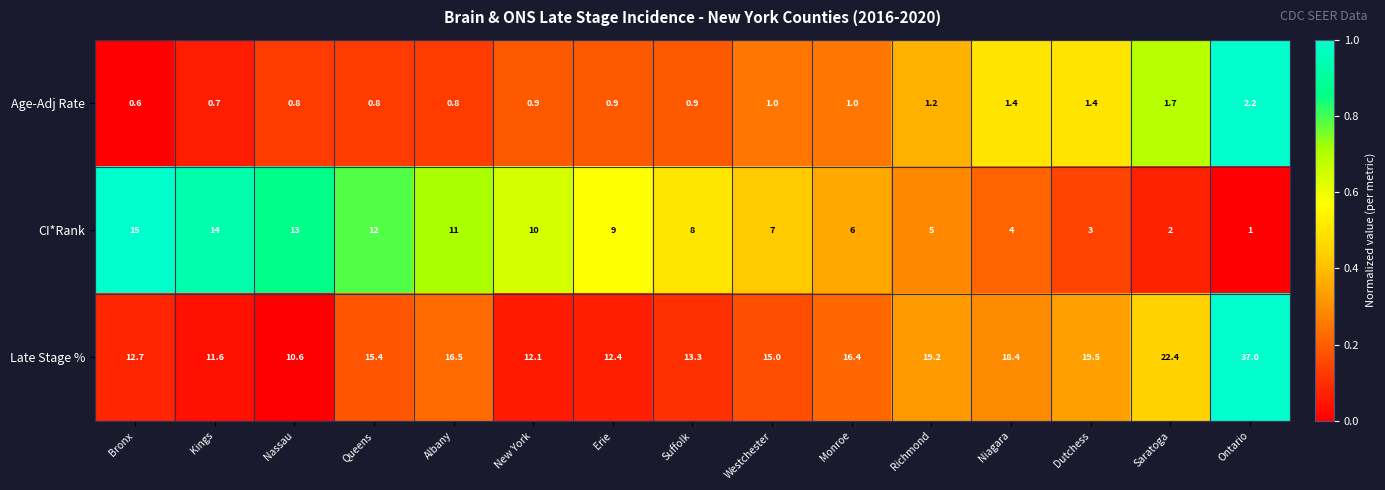

Which series changed the most between New York and Dutchess?

Late Stage %